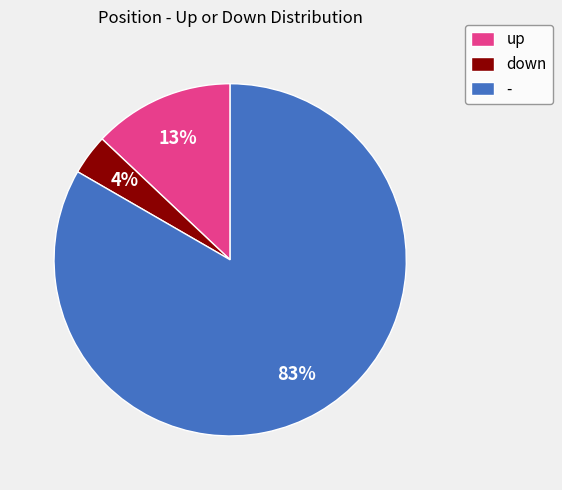

True or false: up accounts for 22% of the total.

False